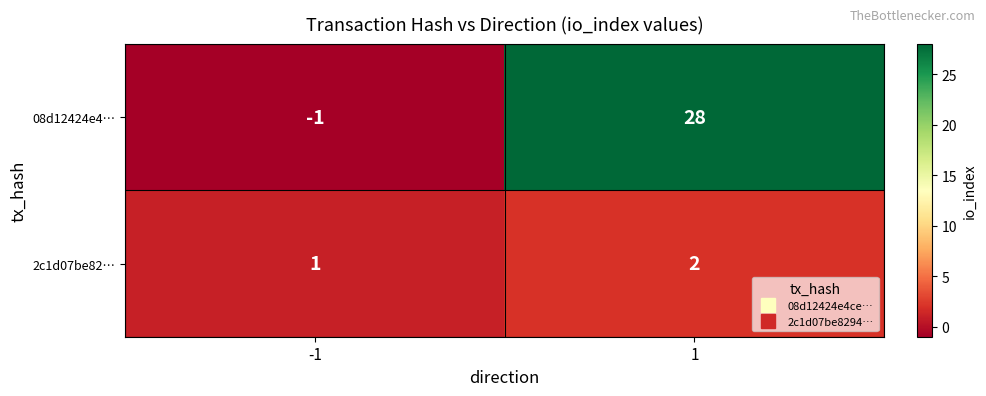

How many distinct data groups are displayed?

2